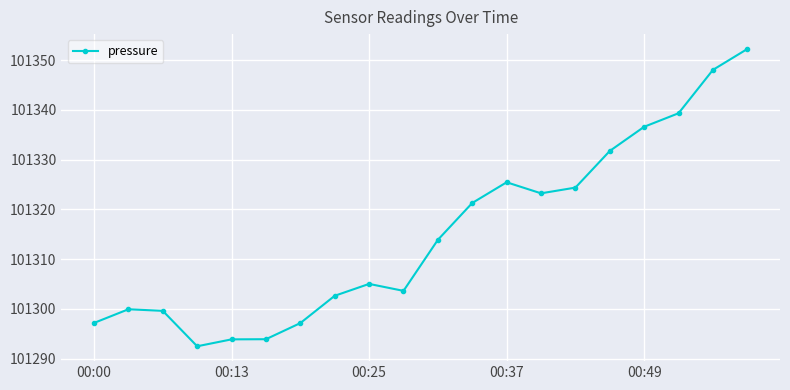

What is the average value?

101315.1